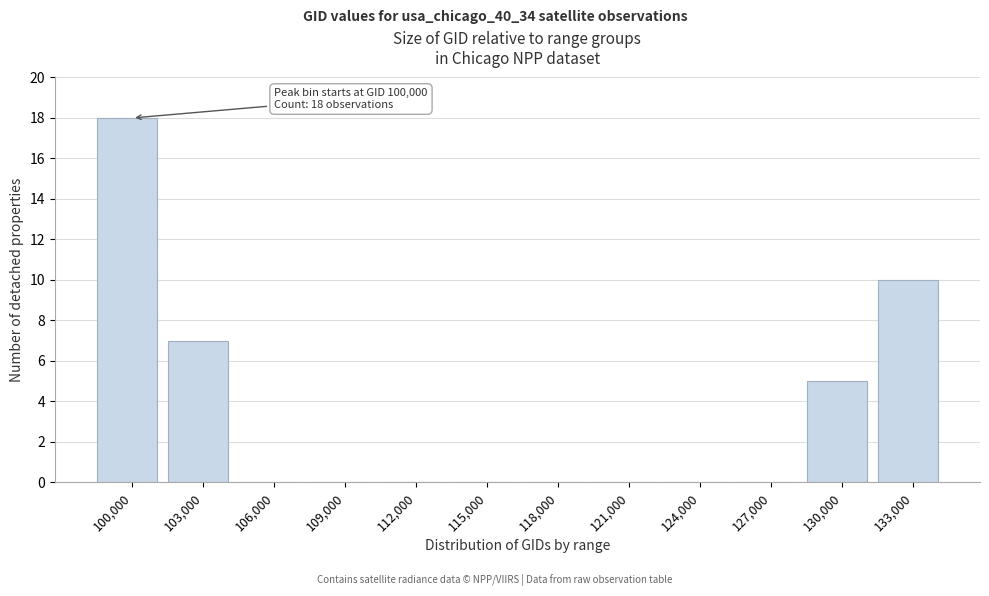

Reading left to right, transcribe all the data shown in this chart.

100,000=18	103,000=7	106,000=0	109,000=0	112,000=0	115,000=0	118,000=0	121,000=0	124,000=0	127,000=0	130,000=5	133,000=10